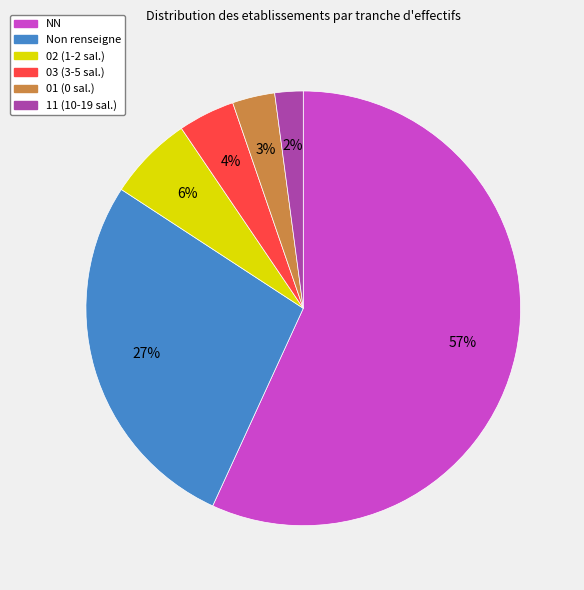

What is the ratio of the value at 11 (10-19 sal.) to the value at 01 (0 sal.)?

0.7